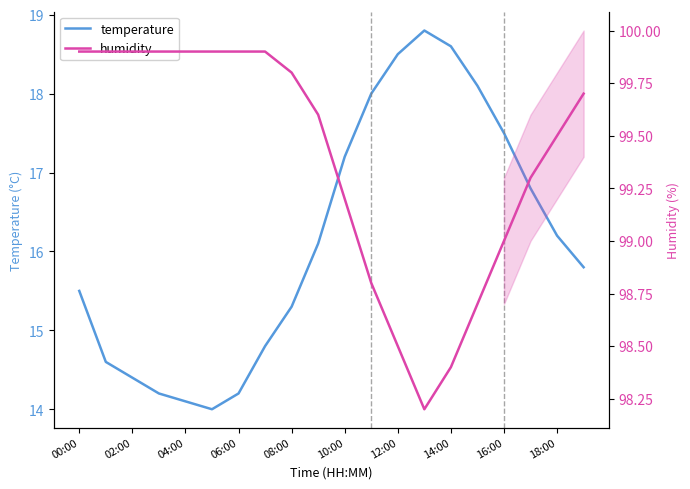

Is this an area chart (filled region under the line)?

No